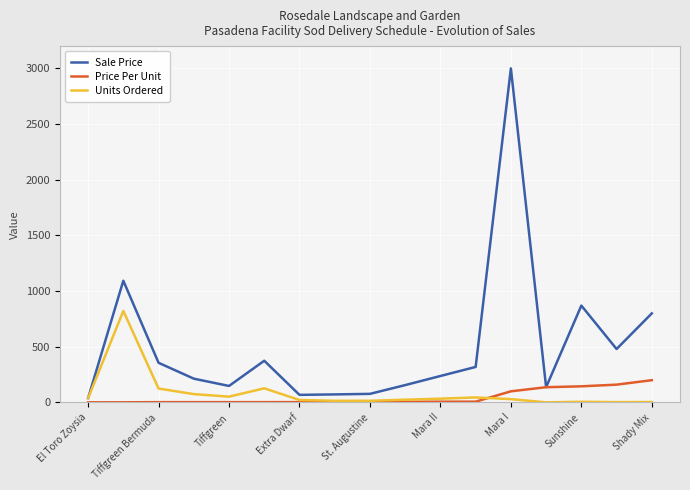

Which series has the largest total across all categories?

Sale Price